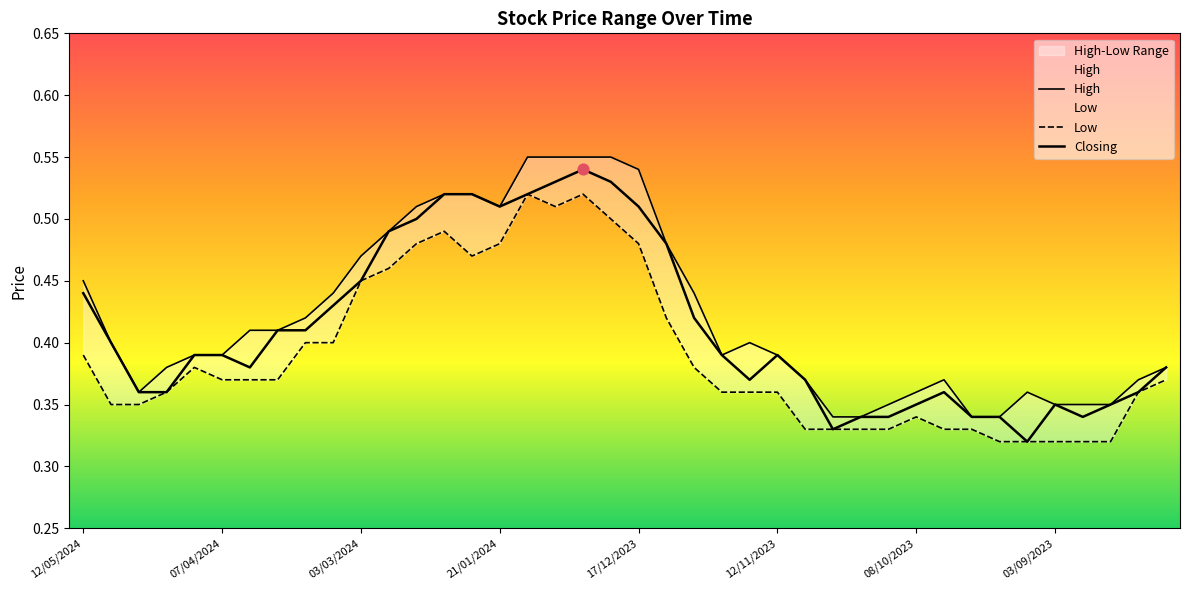

Which series has the largest Y range (max minus min)?

Closing